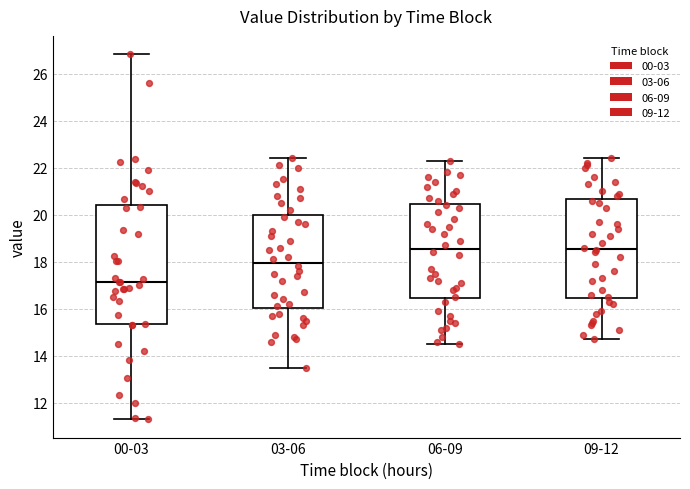

Reading left to right, transcribe this box plot: for each box, give where its median line is, the range the box spans, and where its two whiskers end, as read against the y-axis. The values are not printed on the chart, so give them approximately, as read against the axis.

00-03: median 17.2, box 15.4 to 20.4, whiskers 11.4 to 26.8
03-06: median 18.0, box 16.0 to 20.0, whiskers 13.6 to 22.4
06-09: median 18.6, box 16.4 to 20.4, whiskers 14.6 to 22.4
09-12: median 18.6, box 16.4 to 20.6, whiskers 14.8 to 22.4